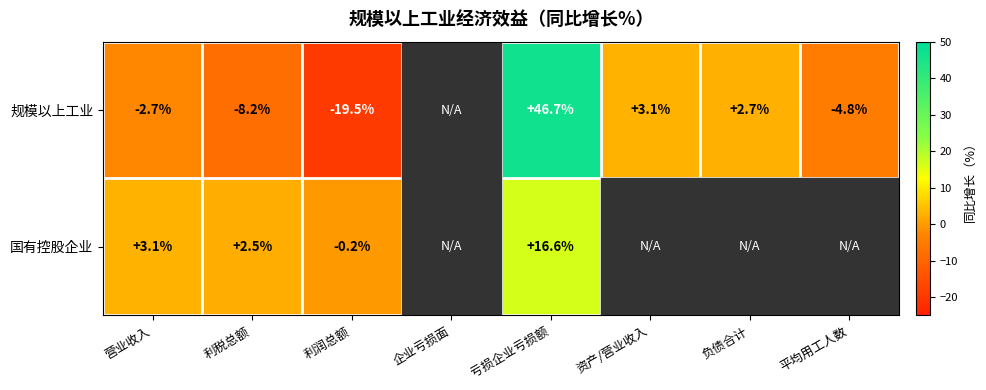

The value of 规模以上工业 at 负债合计 is 4.2. True or false?

False